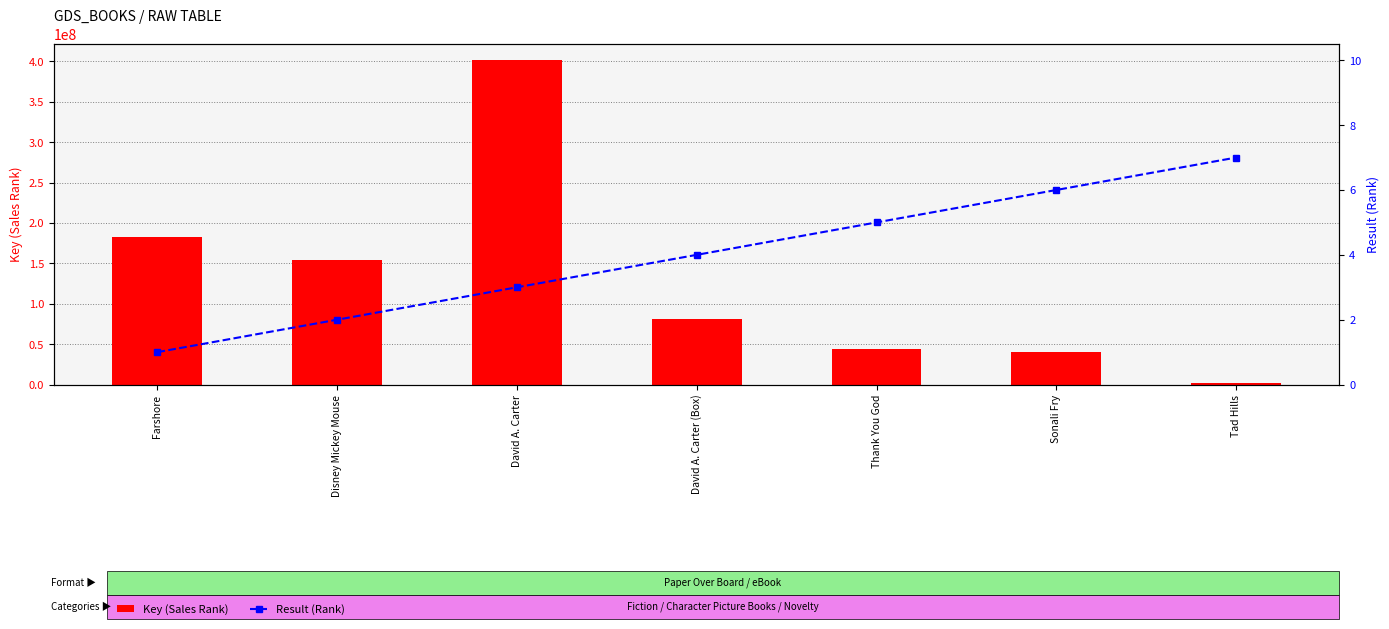

What position from the right is David A. Carter (Box)?

4